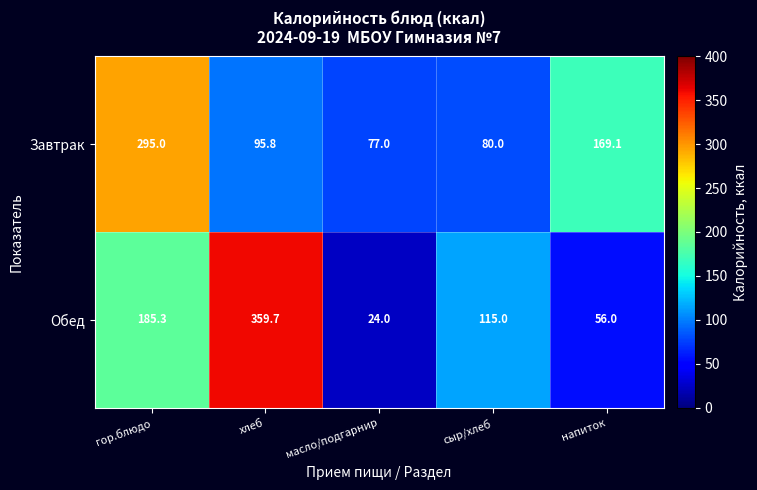

At how many categories does at least one series exceed 137?

3